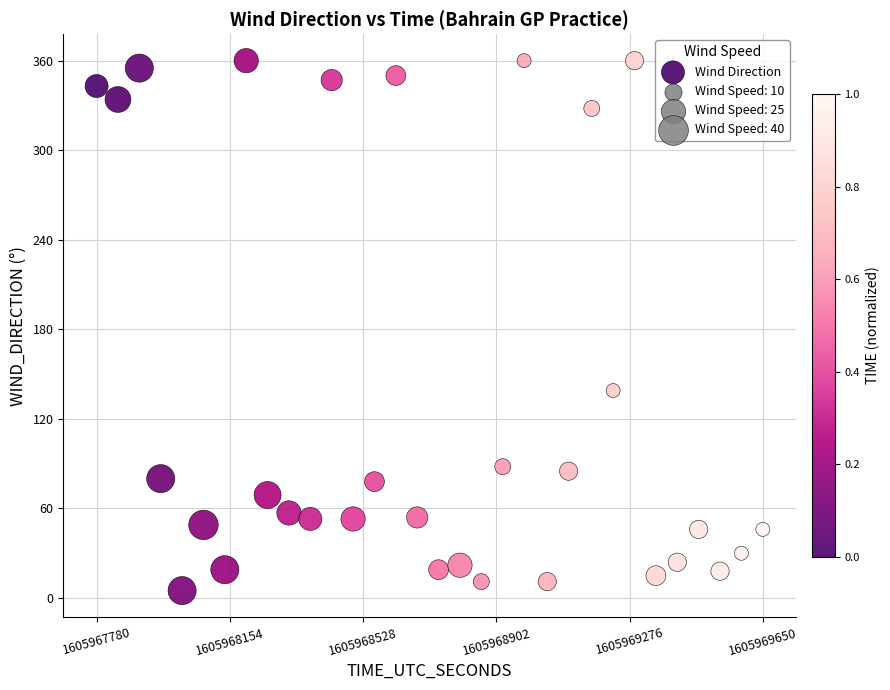

What is the range of Y values (max minus min)?

355